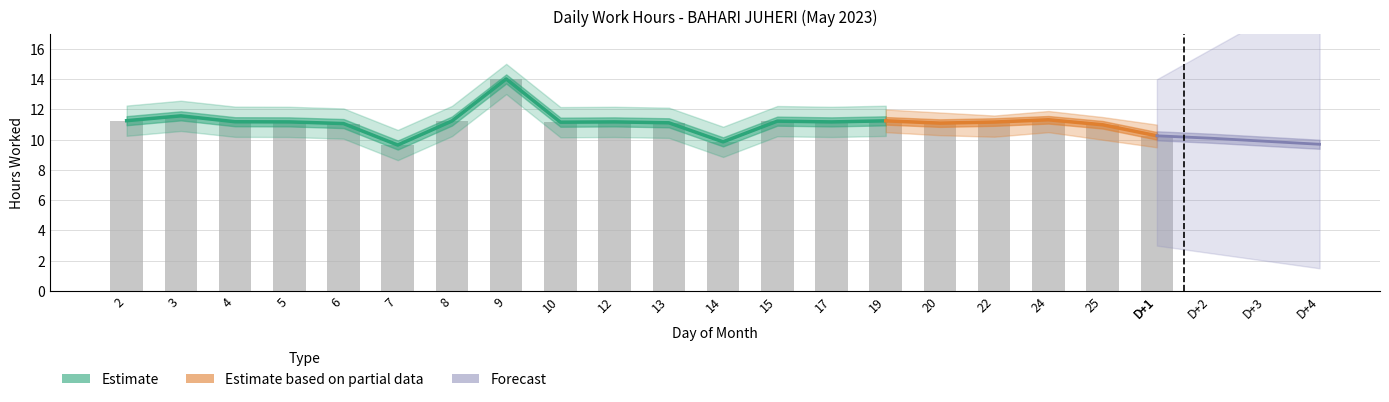

What is the sum of all Low upper values?

243.0